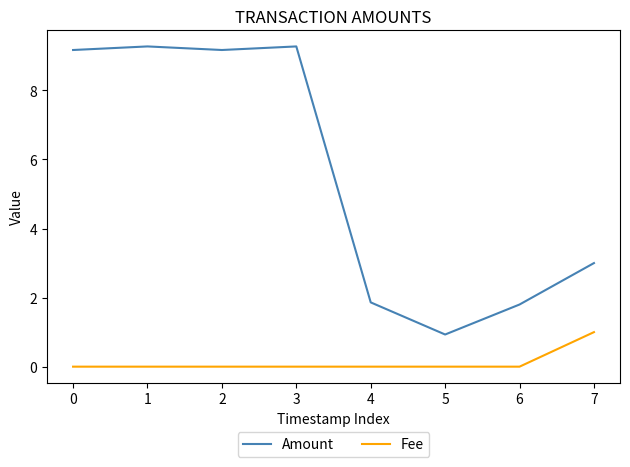

What is the difference between the highest and lowest values at 4?

1.9